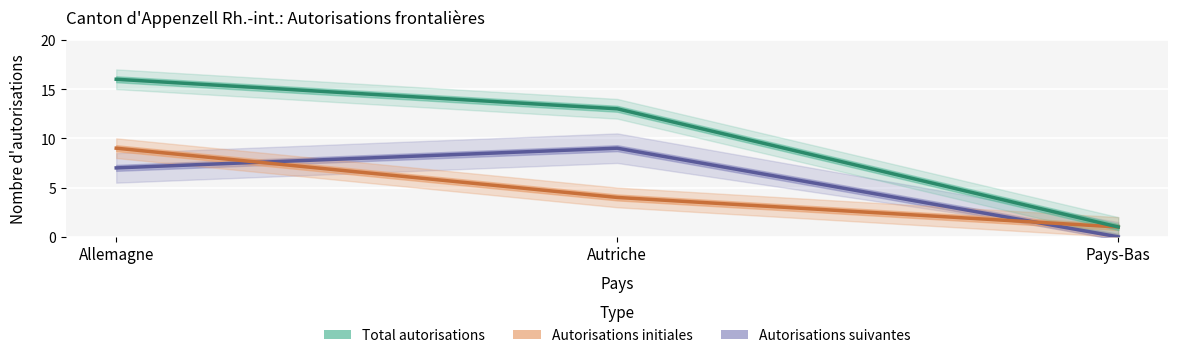

What is the label of the 1st point from the right?

Pays-Bas